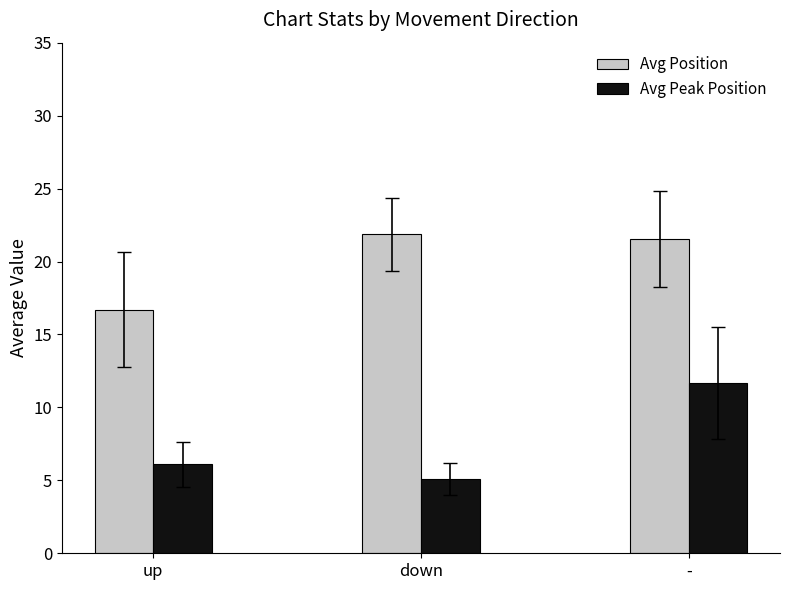

What is the label of the 3rd bar from the left?

-